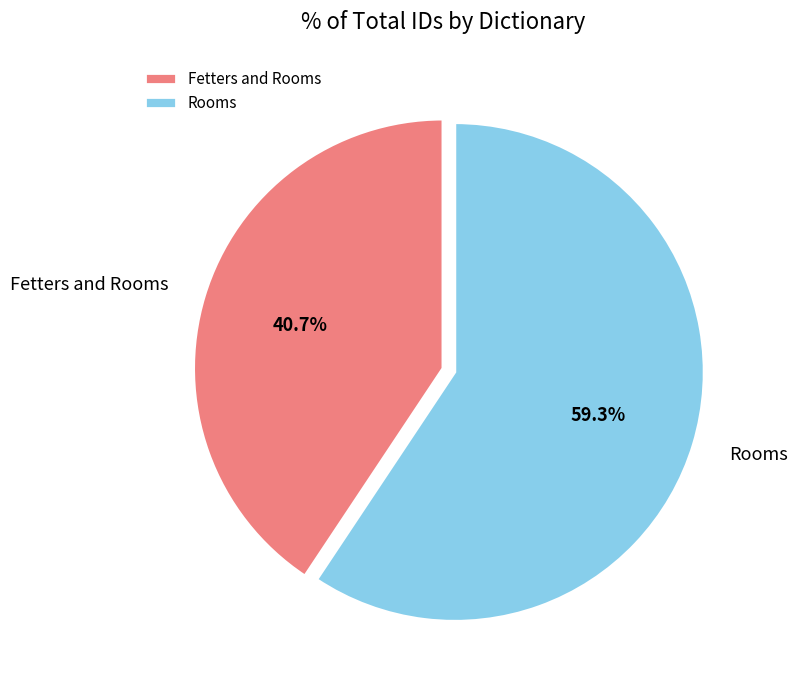

What is the total percentage of Rooms and Fetters and Rooms?

100.0%